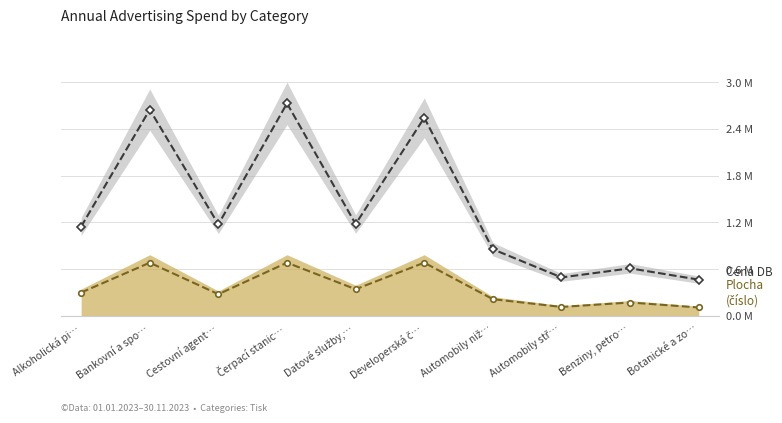

At which label does Plocha (číslo) first exceed 293781?

Alkoholická pi…